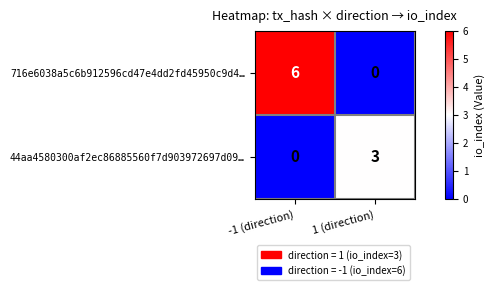

List the series in order of their overall mean, highest first.

716e6038a5c6b912596cd47e4dd2fd45950c9d4…, 44aa4580300af2ec86885560f7d903972697d09…